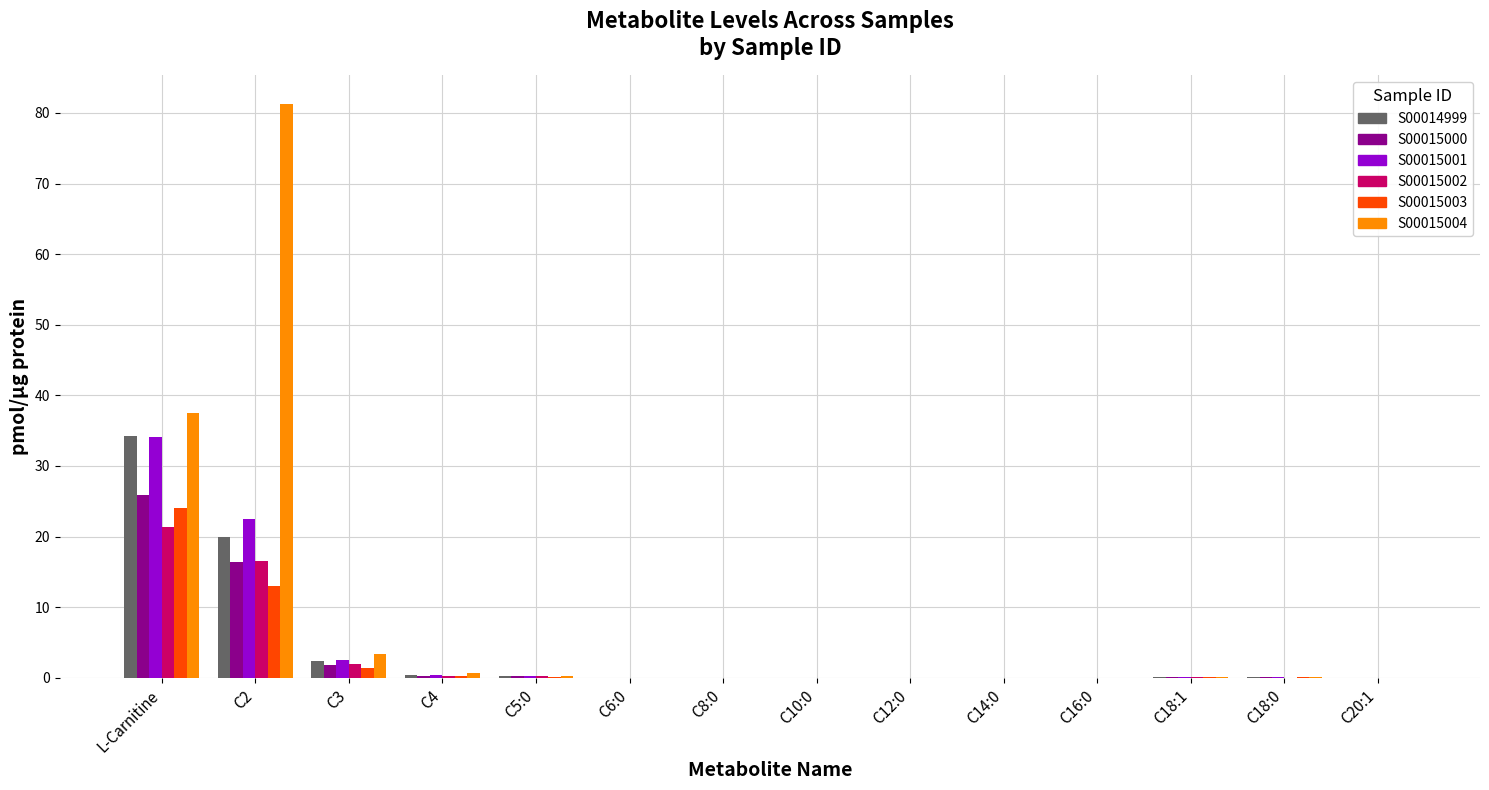

Which series has the largest total across all categories?

S00015004